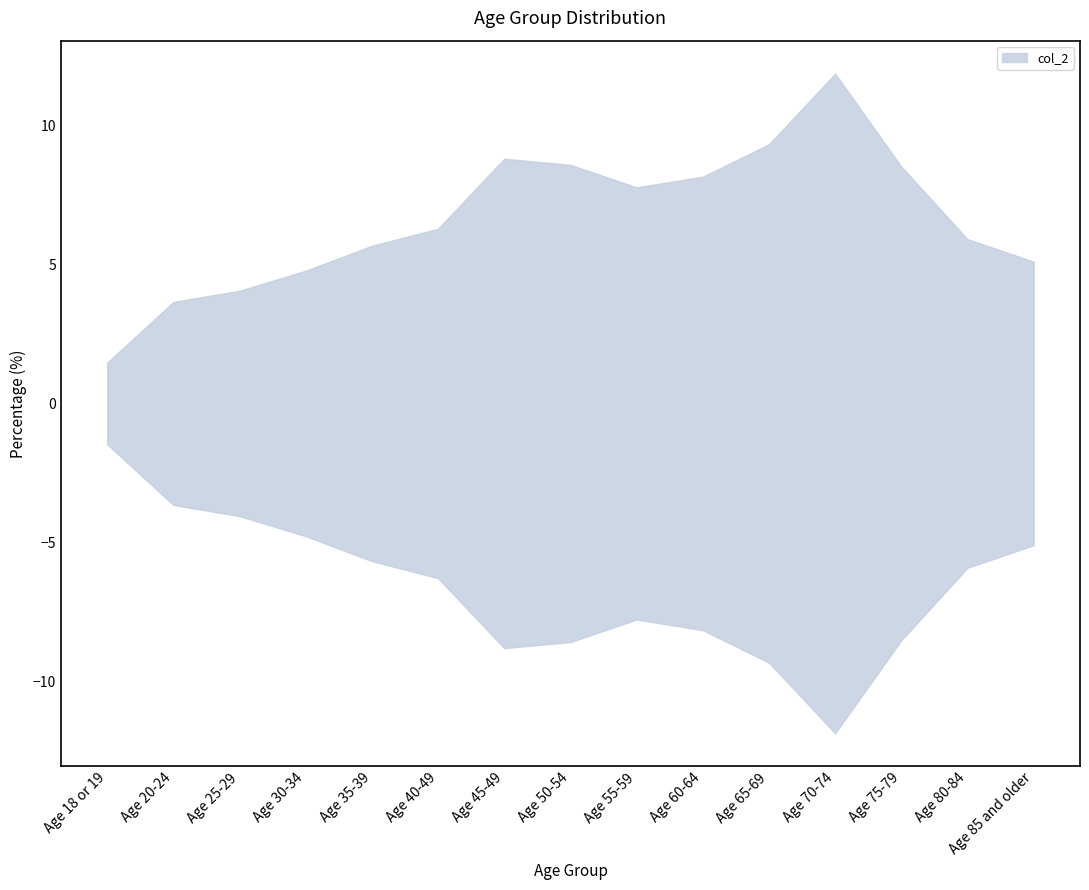

What is the ratio of the value at Age 20-24 to the value at Age 30-34?

0.8